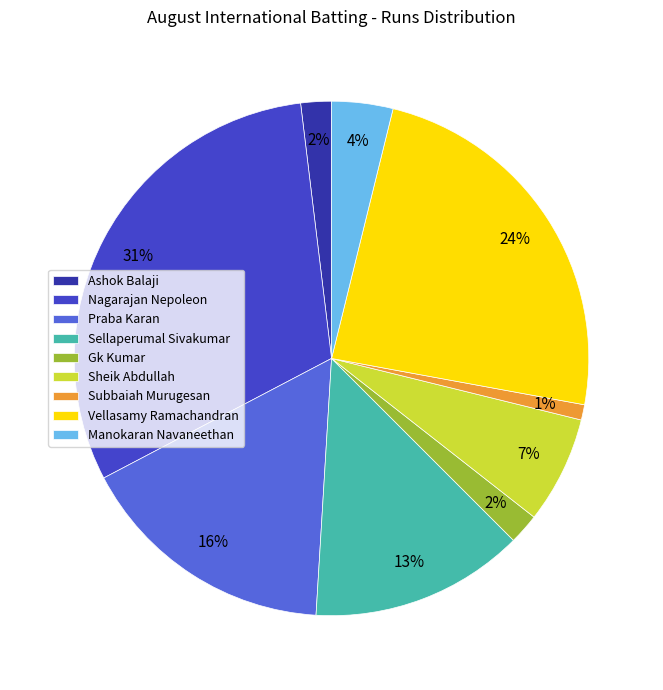

True or false: Sellaperumal Sivakumar accounts for 7% of the total.

False